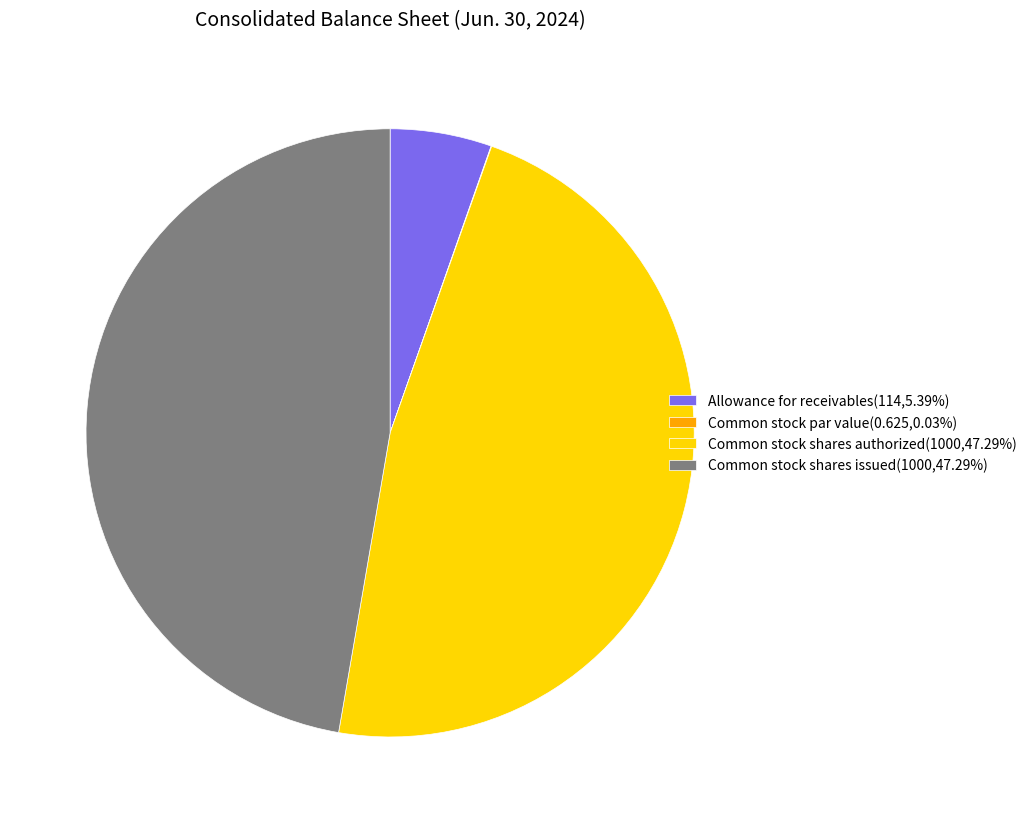

Do Common stock shares authorized(1000,47.29%) and Allowance for receivables(114,5.39%) together represent more than half of the pie?

Yes